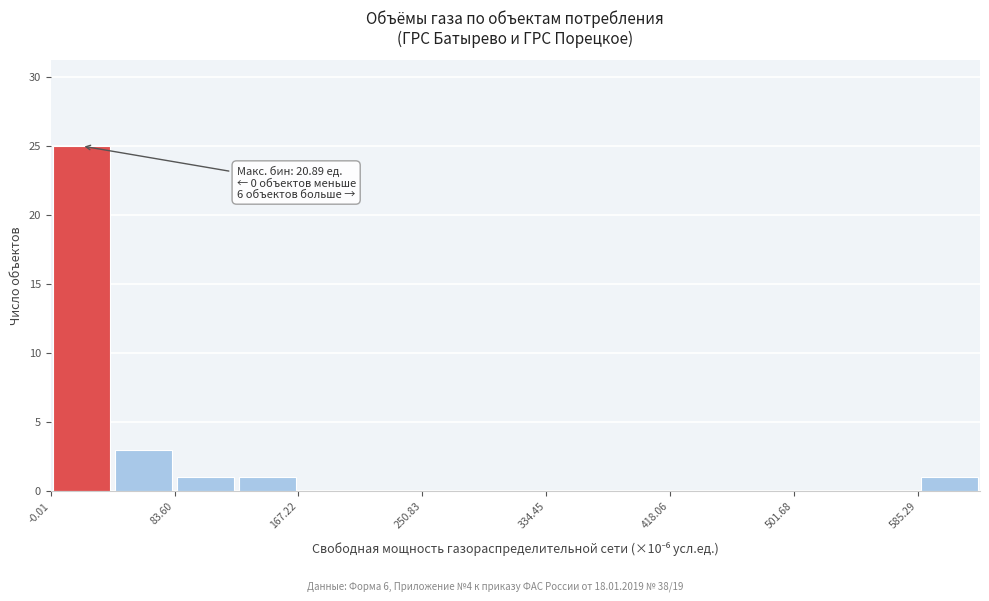

Over which range of the x-axis is the bar tallest?

0 to 40